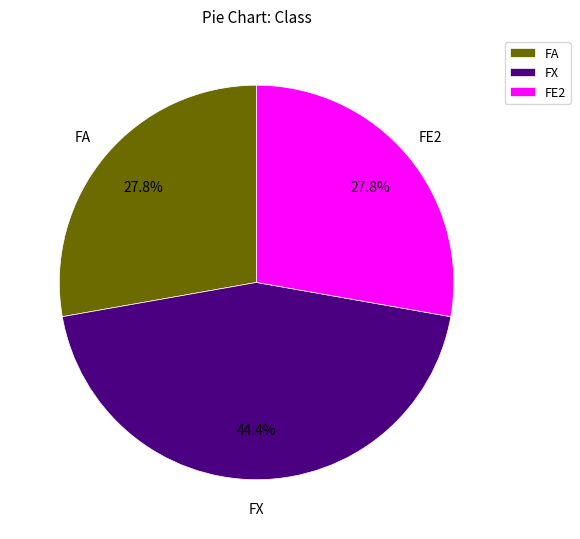

Is it true that FA is 28% of the pie?

True